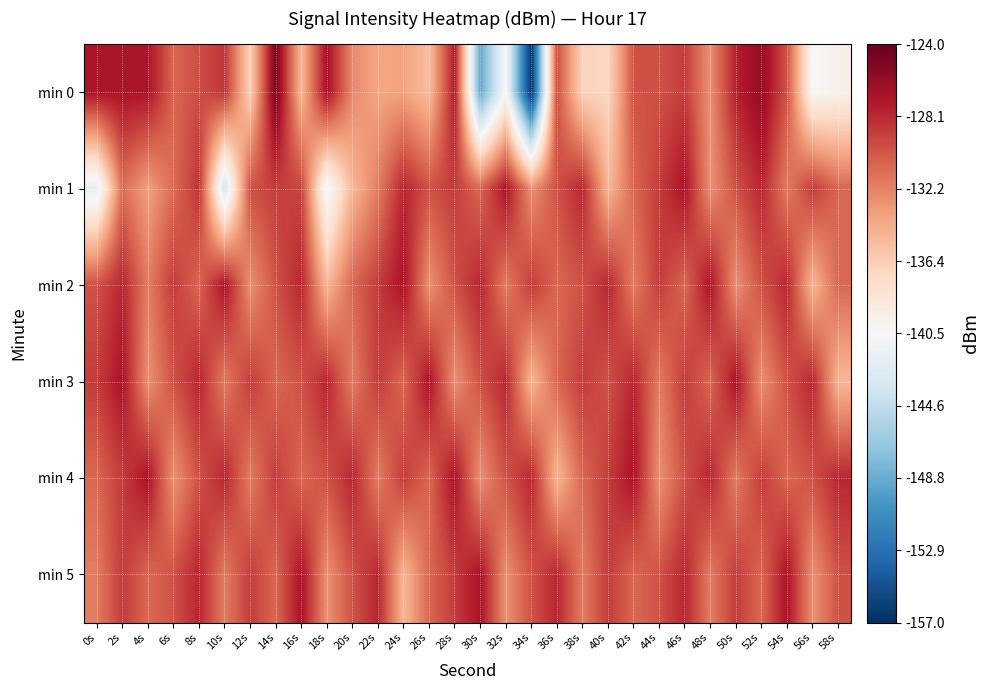

Which series has the largest total across all categories?

min 4